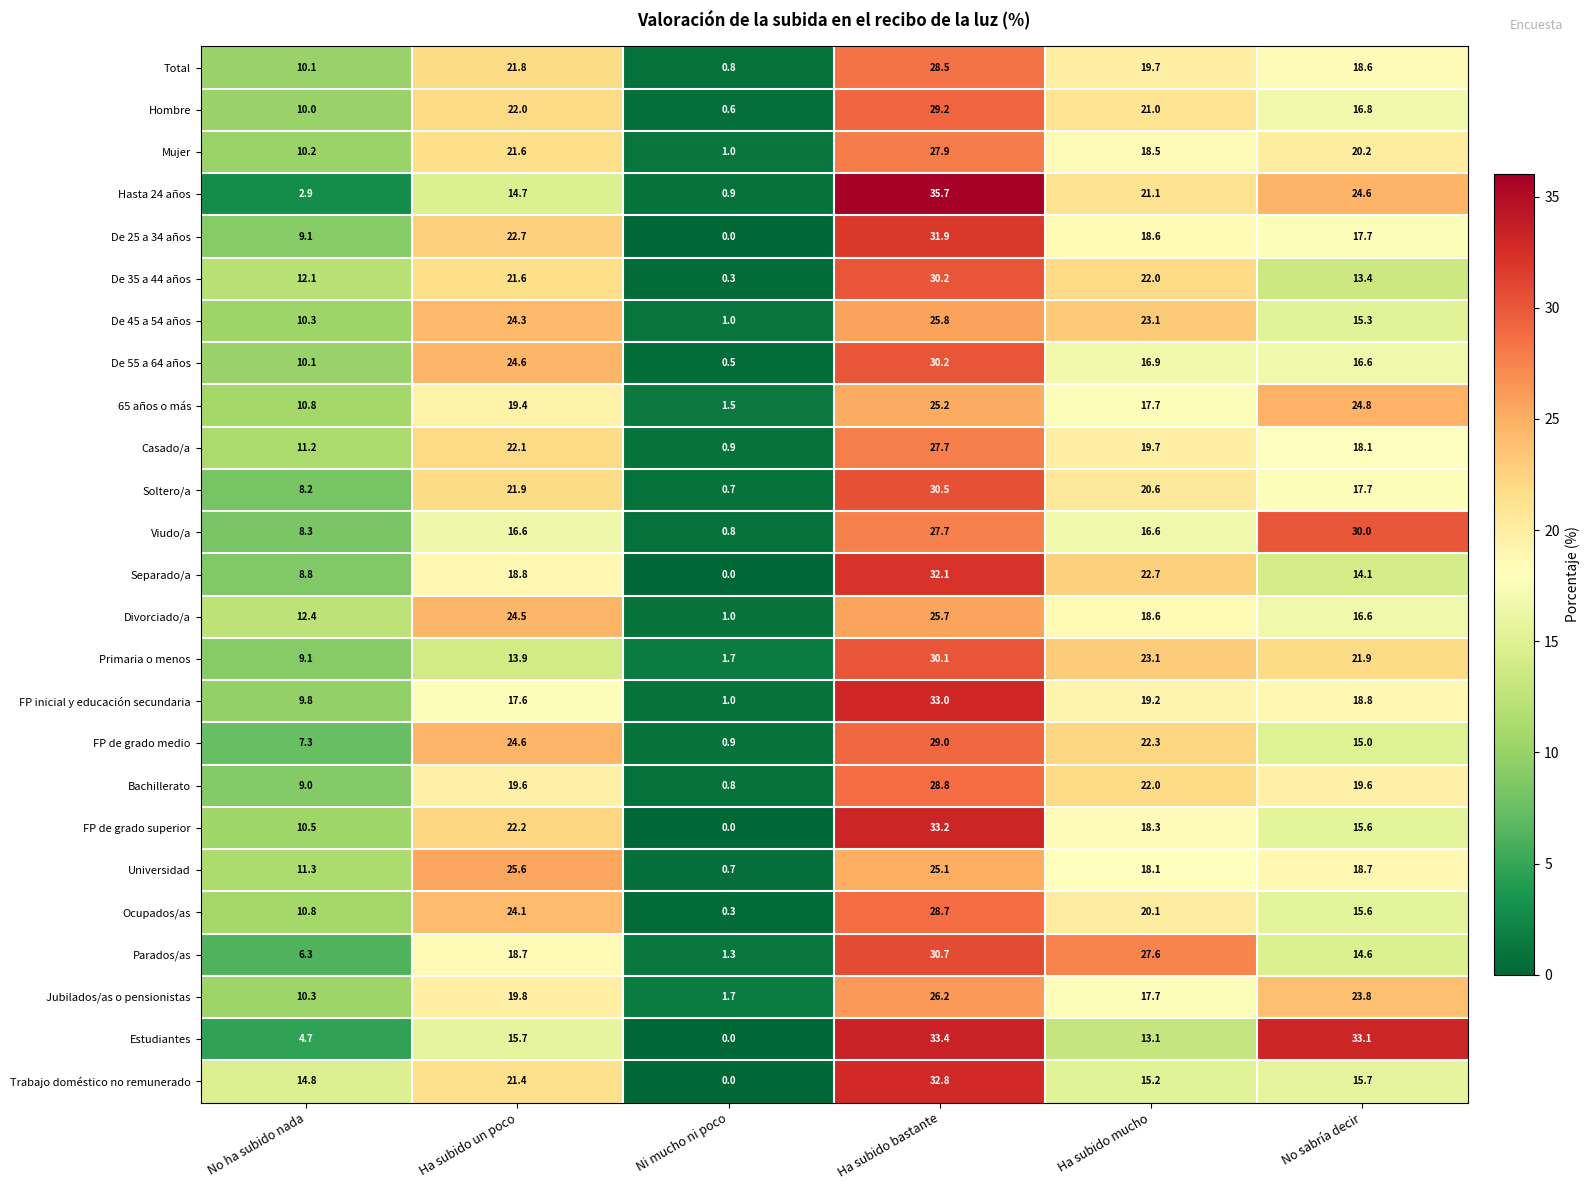

What is the maximum value shown in the chart?

35.7